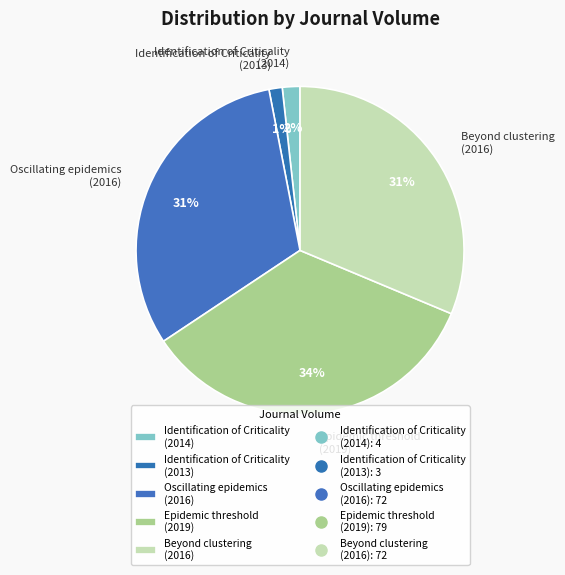

To the nearest percent, what is the difference between the largest and smallest slice percentages?

33%